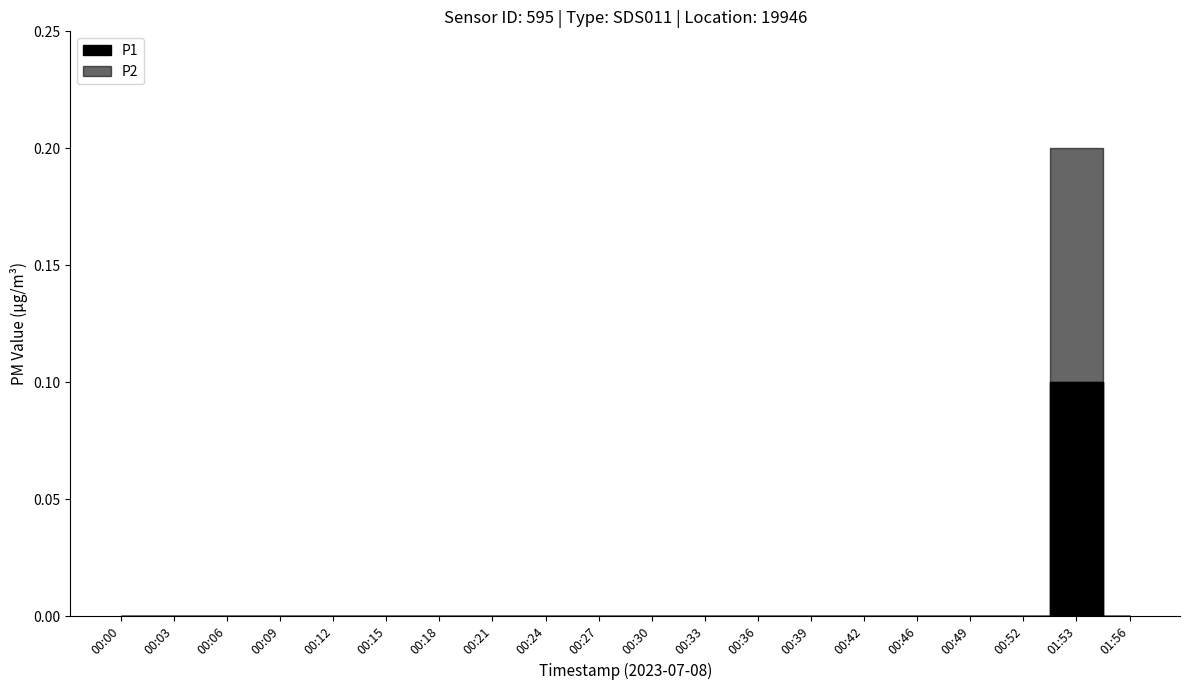

True or false: P1 and P2 intersect in this chart.

False